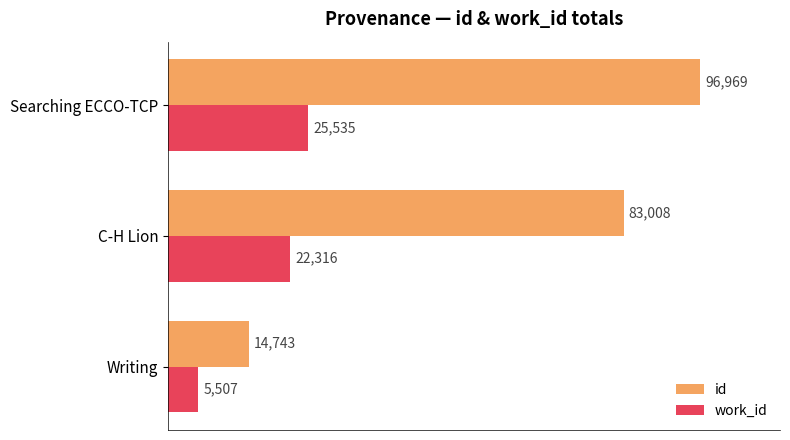

Which series changed the most between Writing and C-H Lion?

id